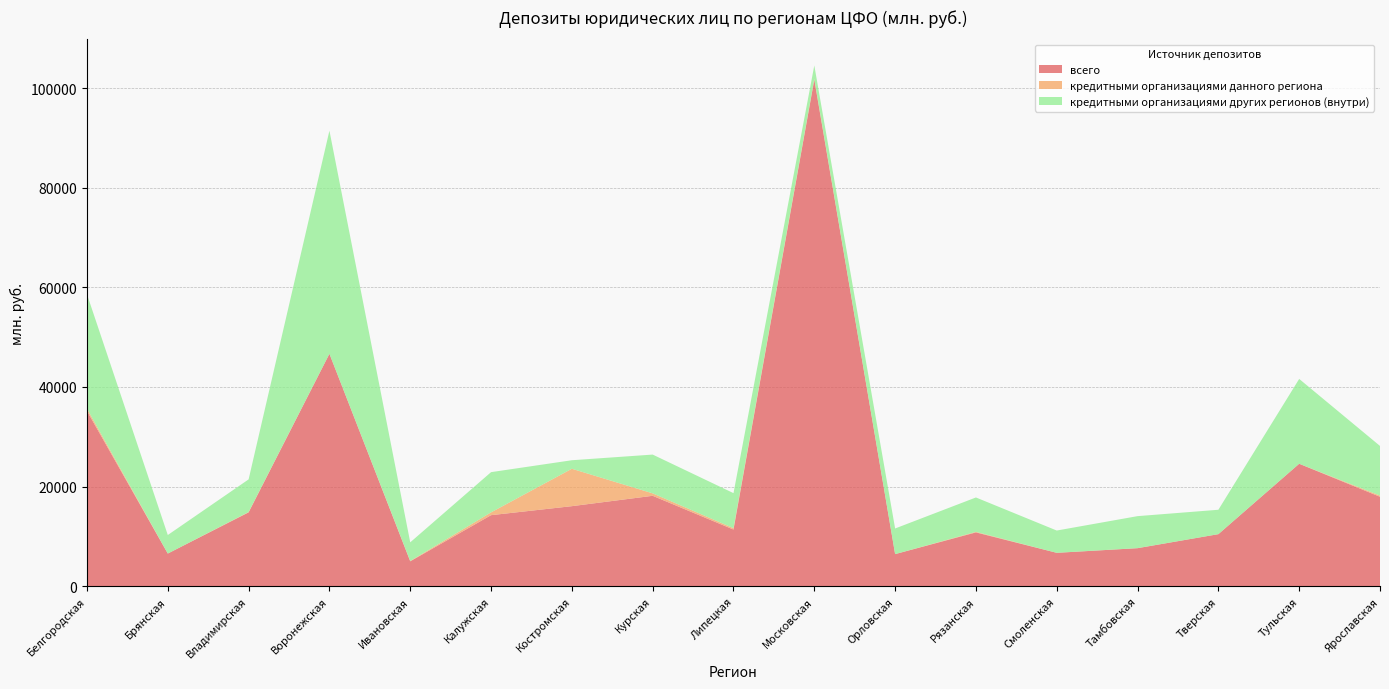

Reading right to left, list all the values displayed in this chart.

всего: Ярославская=17956	Тульская=24582	Тверская=10452	Тамбовская=7635	Смоленская=6705	Рязанская=10805	Орловская=6445	Московская=101688	Липецкая=11378	Курская=18151	Костромская=16070	Калужская=14263	Ивановская=4999	Воронежская=46655	Владимирская=14821	Брянская=6559	Белгородская=35178
кредитными организациями данного региона: Ярославская=239	Тульская=2	Тверская=0	Тамбовская=13	Смоленская=0	Рязанская=109	Орловская=0	Московская=175	Липецкая=273	Курская=491	Костромская=7508	Калужская=562	Ивановская=63	Воронежская=0	Владимирская=67	Брянская=0	Белгородская=467
кредитными организациями других регионов (внутри): Ярославская=9963	Тульская=17026	Тверская=4896	Тамбовская=6420	Смоленская=4473	Рязанская=6902	Орловская=5146	Московская=2671	Липецкая=7034	Курская=7783	Костромская=1711	Калужская=8072	Ивановская=3748	Воронежская=44786	Владимирская=6558	Брянская=3720	Белгородская=22959